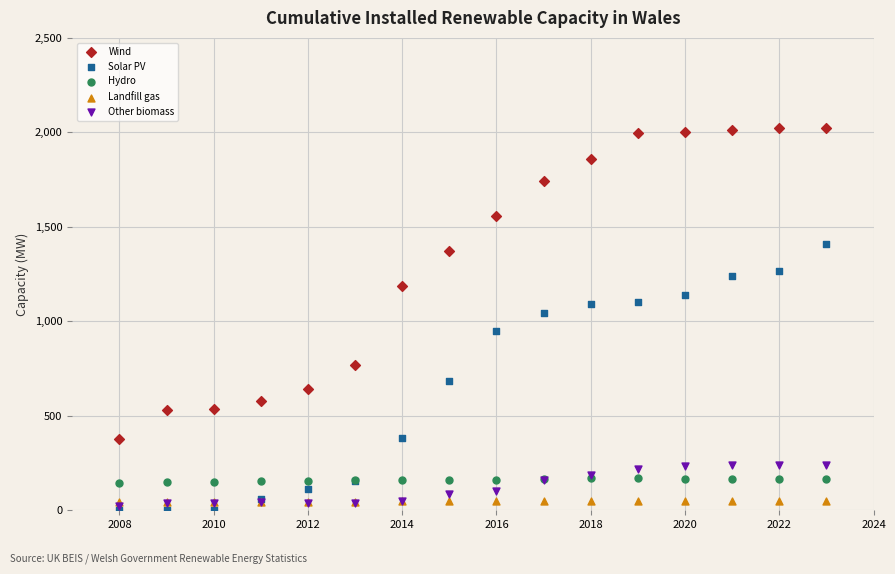

Which series has the largest Y range (max minus min)?

Wind